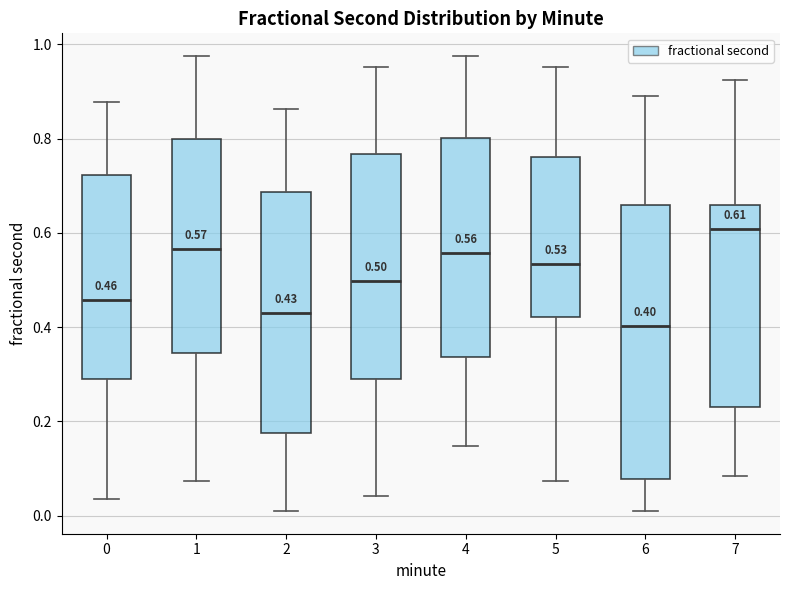

Which box is the tallest, from its lower edge to its upper edge?

6